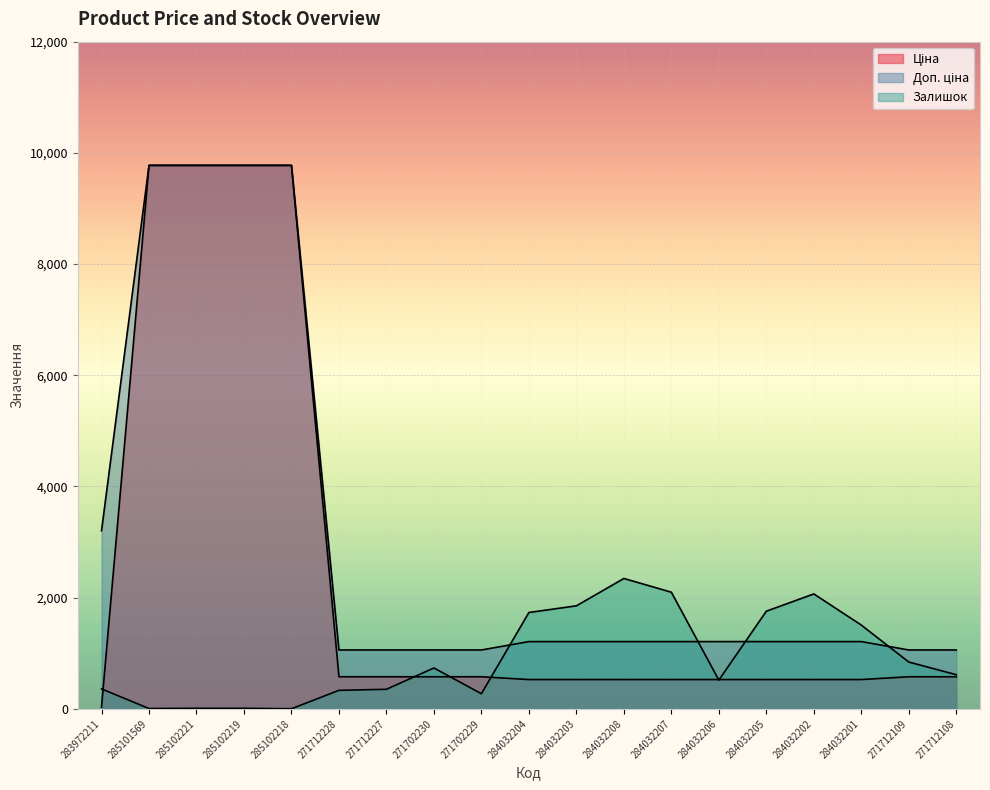

True or false: Ціна and Доп. ціна intersect in this chart.

False